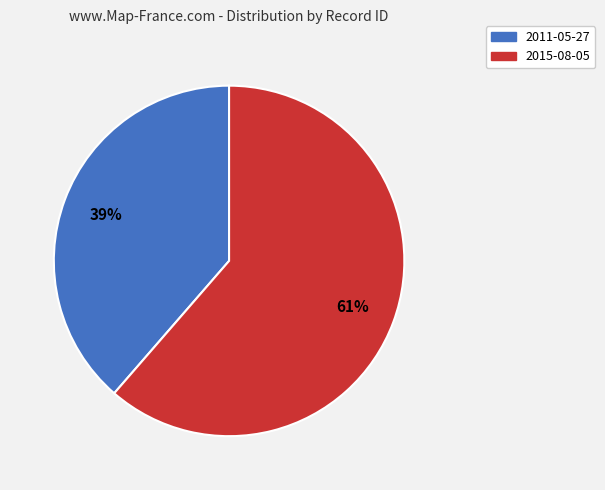

True or false: 2015-08-05 accounts for 61% of the total.

True